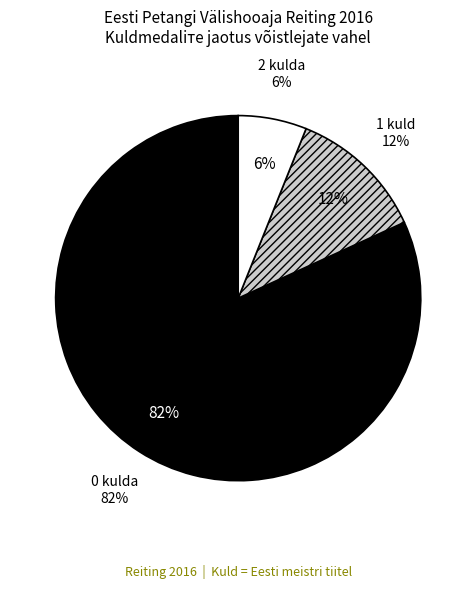

What is the smallest slice in the pie chart?

2